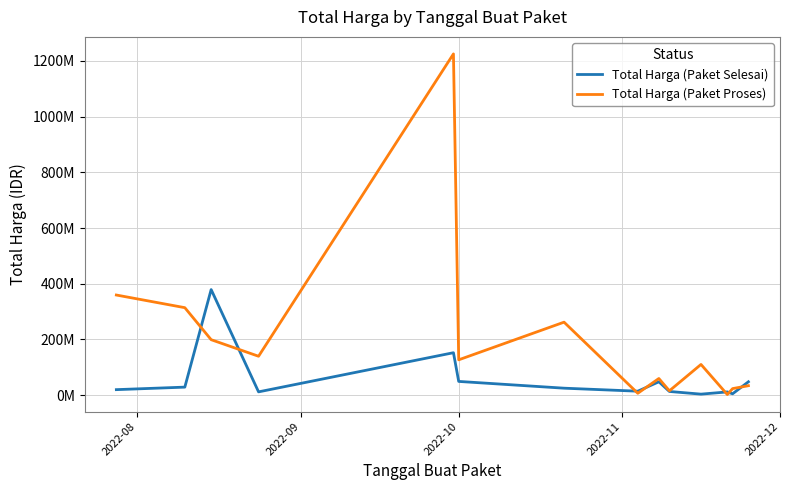

After their last crossing, which series has the higher values: Total Harga (Paket Proses) or Total Harga (Paket Selesai)?

Total Harga (Paket Selesai)